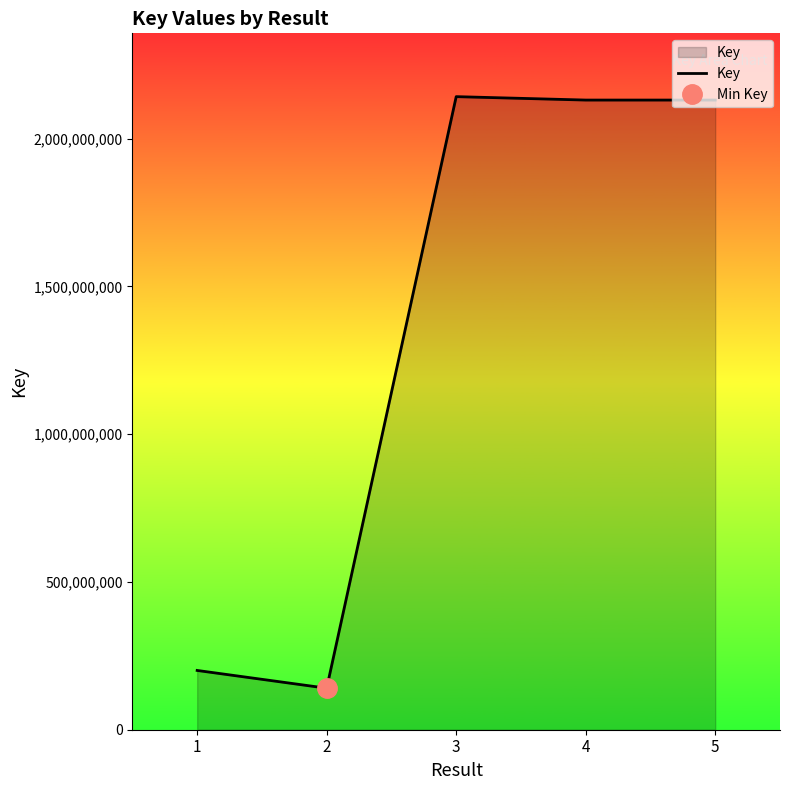

What is the minimum value shown in the chart?

140471100